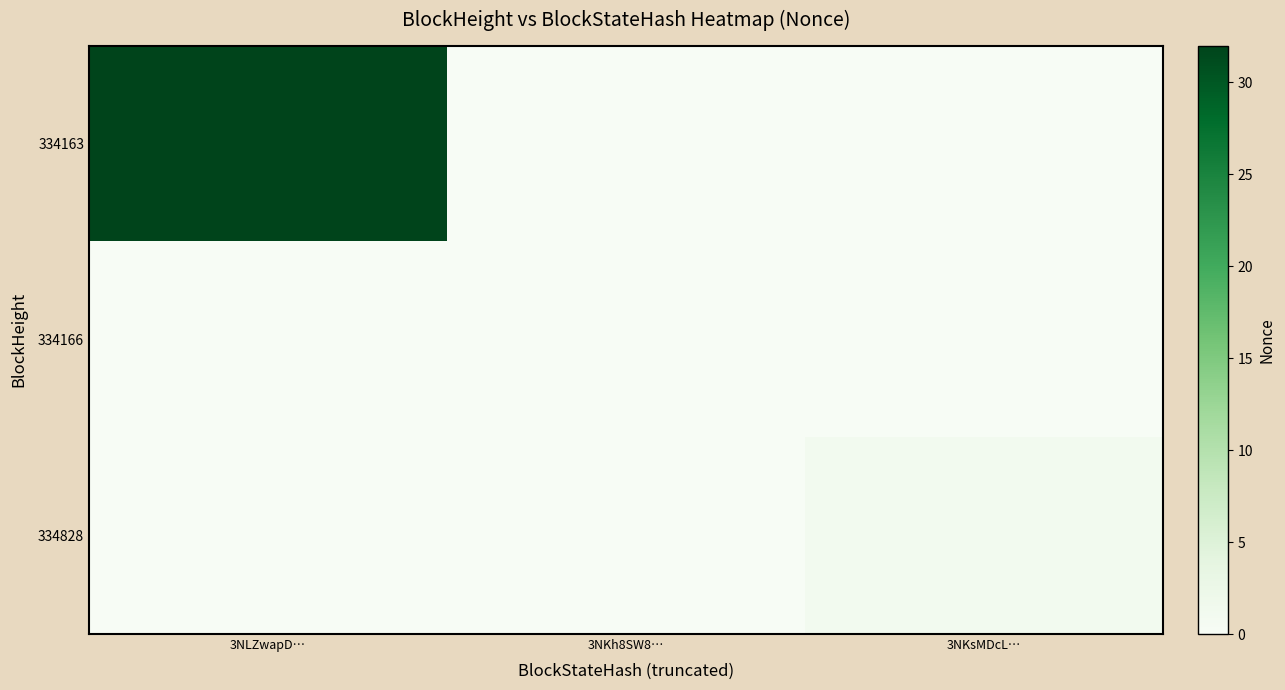

Which series changed the most between 3NKh8SW8… and 3NKsMDcL…?

334828